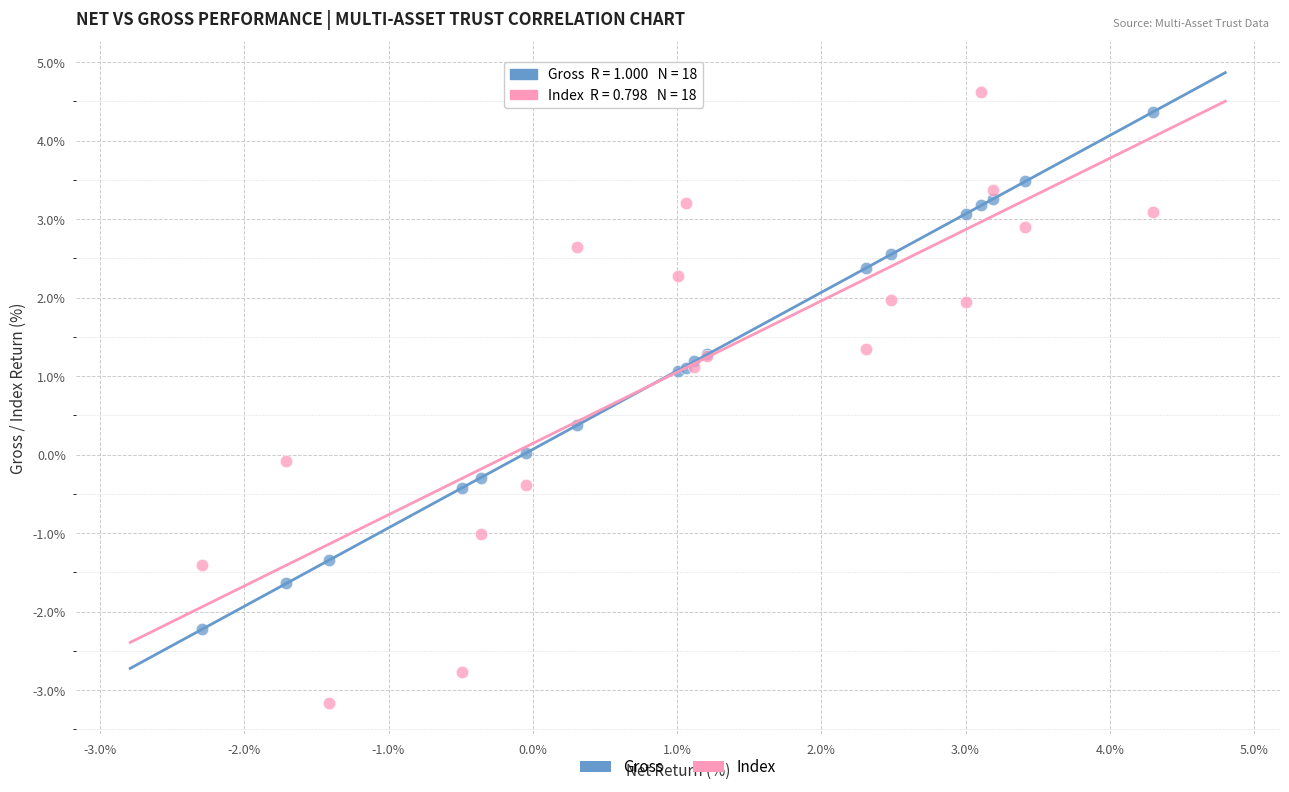

Which series reaches the minimum Y coordinate?

Index